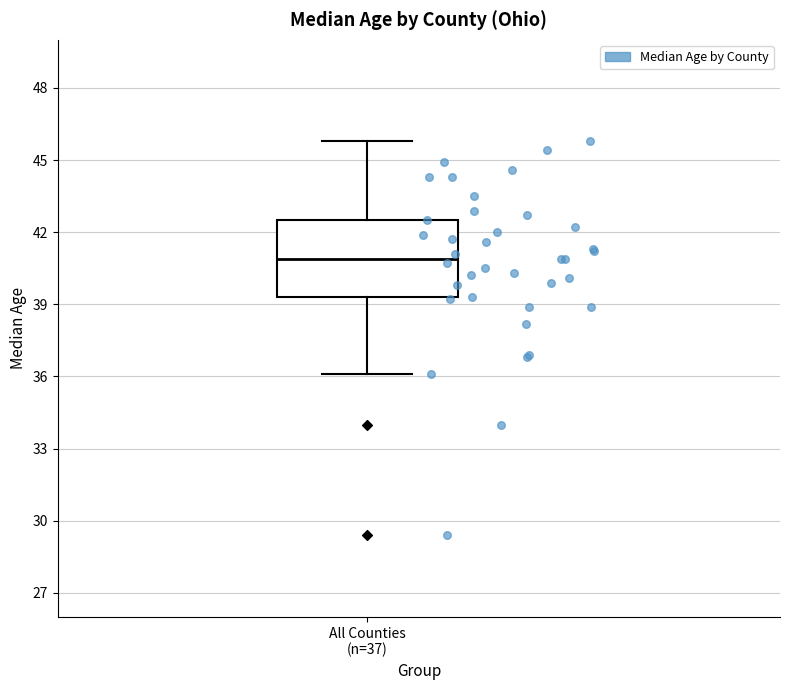

Read this box plot against the y-axis: the position of the median line, the range covered by the box, and the ends of both whiskers. The values are not printed on the chart, so give them approximately, as read against the axis.

median 41.0, box 39.5 to 42.5, whiskers 36.0 to 46.0